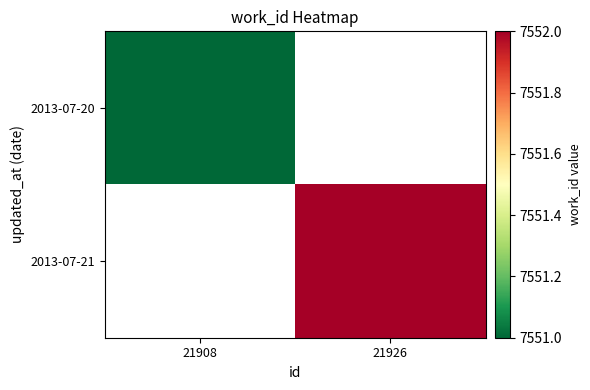

At 21908, list the series in order from smallest to largest.

2013-07-21, 2013-07-20